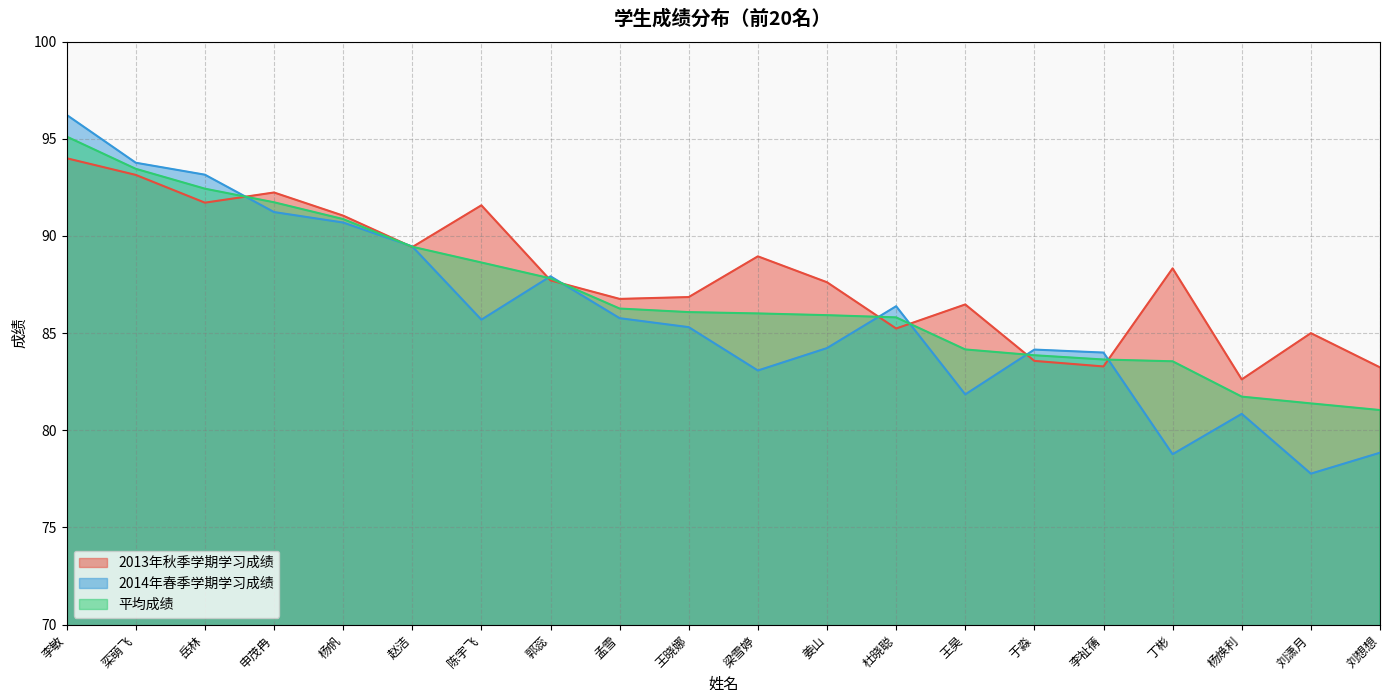

Rank the categories by 平均成绩 value from highest to lowest.

李敏, 栾萌飞, 岳林, 申茂冉, 杨帆, 赵洁, 陈宇飞, 郭蕊, 孟雪, 王晓娜, 梁雪婷, 姜山, 杜晓聪, 王昊, 于淼, 李祉蒨, 丁彬, 杨焕利, 刘潇月, 刘想想